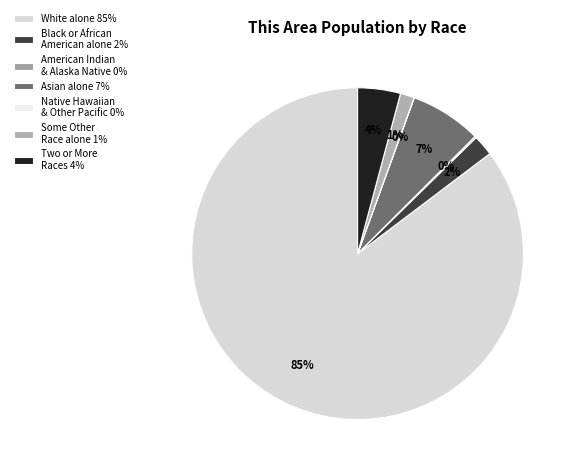

How many segments does this pie chart have?

7